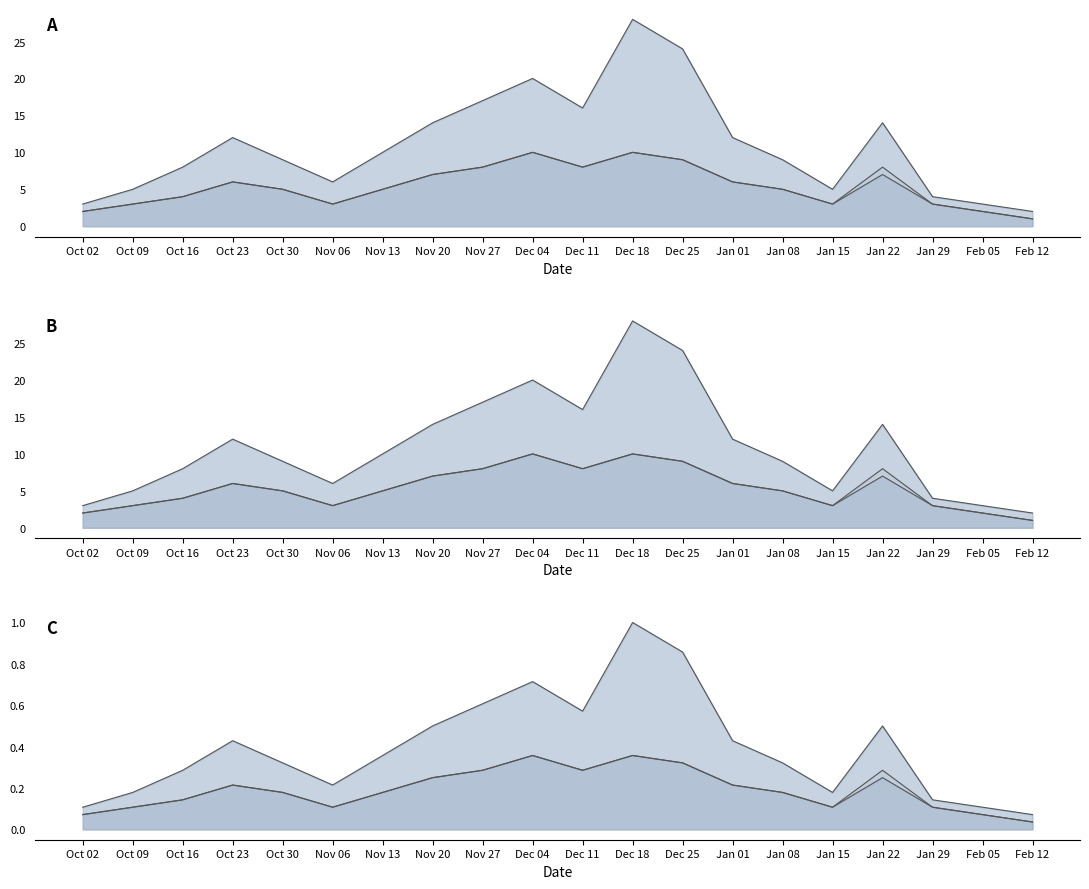

Rank the series by their maximum value, from highest to lowest.

Хиты, Хосты, Посетители